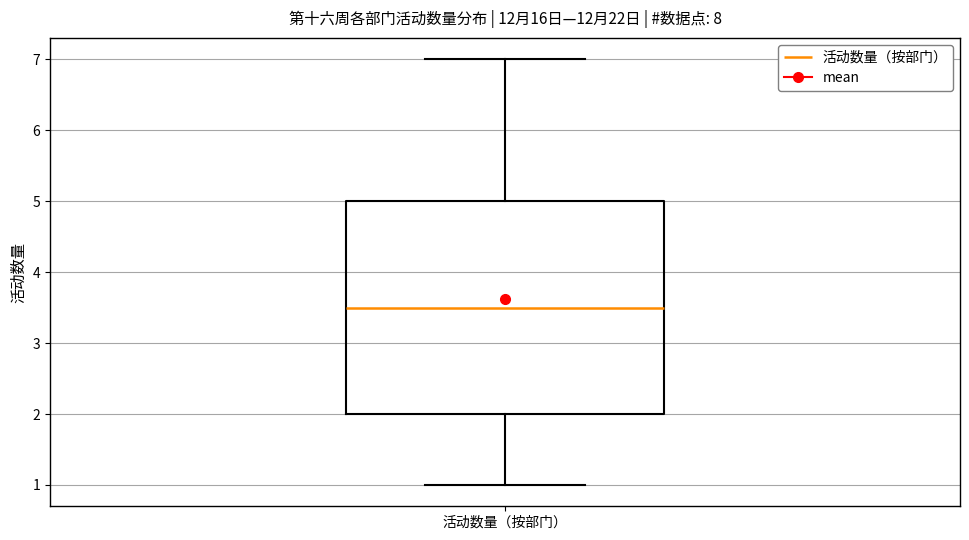

Where is the upper edge of the box for 活动数量（按部门） on the y-axis? The values are not printed on the chart, so give them approximately, as read against the axis.

5.0